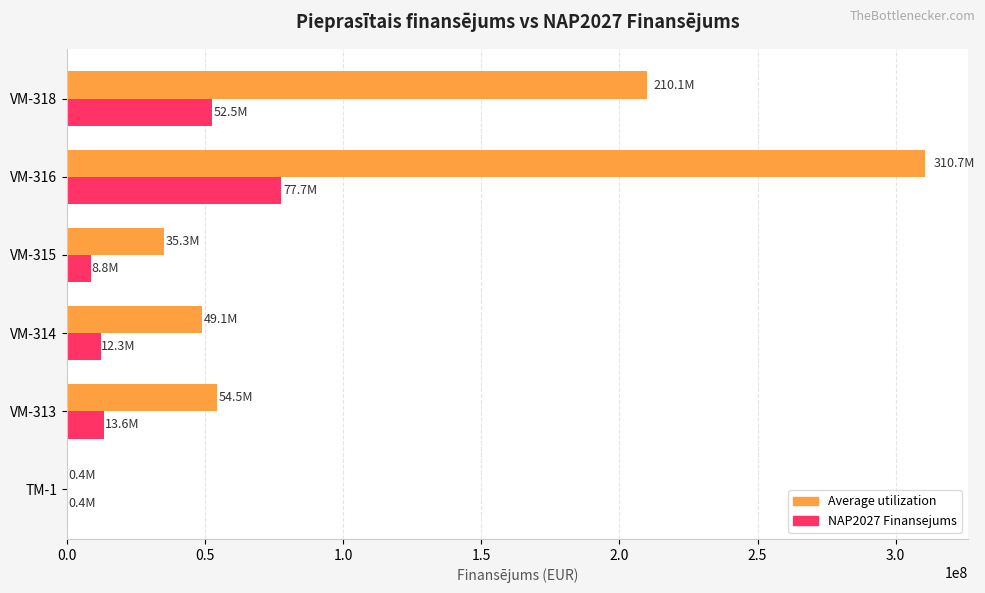

At which category is the sum across all series the highest?

VM-316